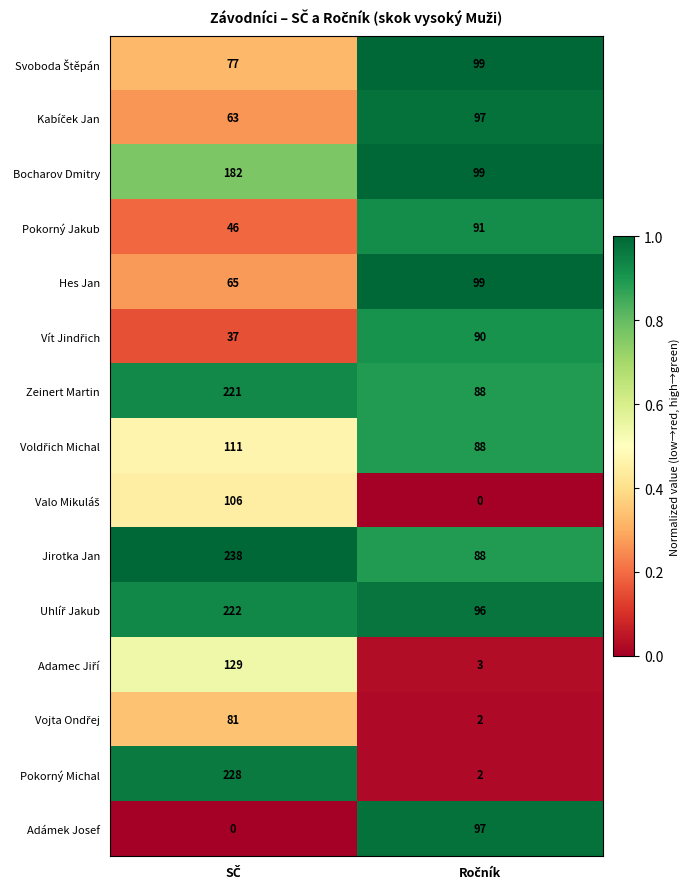

Which series has the largest total across all categories?

Jirotka Jan